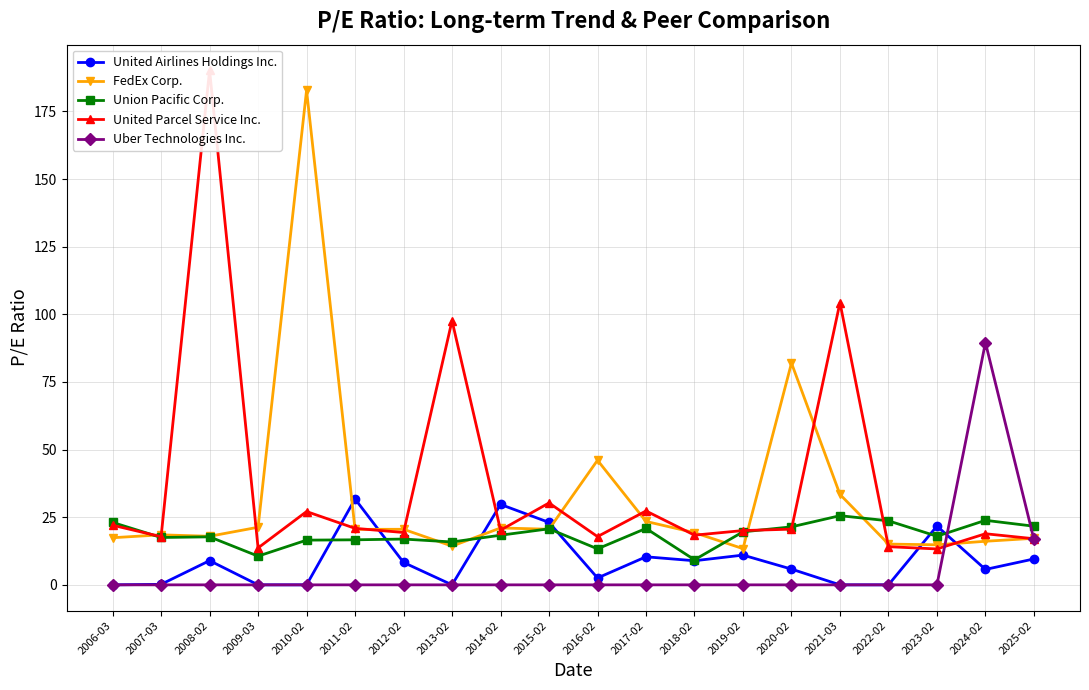

Reading left to right, what are all the values shown in this chart?

United Airlines Holdings Inc.: 2006-03=0.0	2007-03=0.2	2008-02=8.9	2009-03=0.0	2010-02=0.0	2011-02=31.7	2012-02=8.3	2013-02=0.0	2014-02=29.7	2015-02=23.1	2016-02=2.5	2017-02=10.4	2018-02=8.9	2019-02=11.0	2020-02=5.8	2021-03=0.0	2022-02=0.0	2023-02=21.7	2024-02=5.7	2025-02=9.6
FedEx Corp.: 2006-03=17.4	2007-03=18.5	2008-02=18.0	2009-03=21.3	2010-02=182.8	2011-02=20.5	2012-02=20.5	2013-02=14.3	2014-02=21.0	2015-02=20.6	2016-02=46.1	2017-02=23.4	2018-02=19.3	2019-02=13.4	2020-02=82.0	2021-03=33.4	2022-02=15.1	2023-02=14.8	2024-02=16.1	2025-02=17.2
Union Pacific Corp.: 2006-03=23.1	2007-03=17.5	2008-02=17.8	2009-03=10.6	2010-02=16.5	2011-02=16.6	2012-02=16.9	2013-02=15.8	2014-02=18.4	2015-02=20.7	2016-02=13.3	2017-02=20.9	2018-02=9.3	2019-02=19.6	2020-02=21.4	2021-03=25.6	2022-02=23.7	2023-02=18.0	2024-02=23.9	2025-02=21.7
United Parcel Service Inc.: 2006-03=22.0	2007-03=17.8	2008-02=190.2	2009-03=13.7	2010-02=27.1	2011-02=20.9	2012-02=19.4	2013-02=97.7	2014-02=20.2	2015-02=30.3	2016-02=17.8	2017-02=27.3	2018-02=18.4	2019-02=20.1	2020-02=20.6	2021-03=104.3	2022-02=14.1	2023-02=13.3	2024-02=18.9	2025-02=17.1
Uber Technologies Inc.: 2006-03=0.0	2007-03=0.0	2008-02=0.0	2009-03=0.0	2010-02=0.0	2011-02=0.0	2012-02=0.0	2013-02=0.0	2014-02=0.0	2015-02=0.0	2016-02=0.0	2017-02=0.0	2018-02=0.0	2019-02=0.0	2020-02=0.0	2021-03=0.0	2022-02=0.0	2023-02=0.0	2024-02=89.6	2025-02=16.8